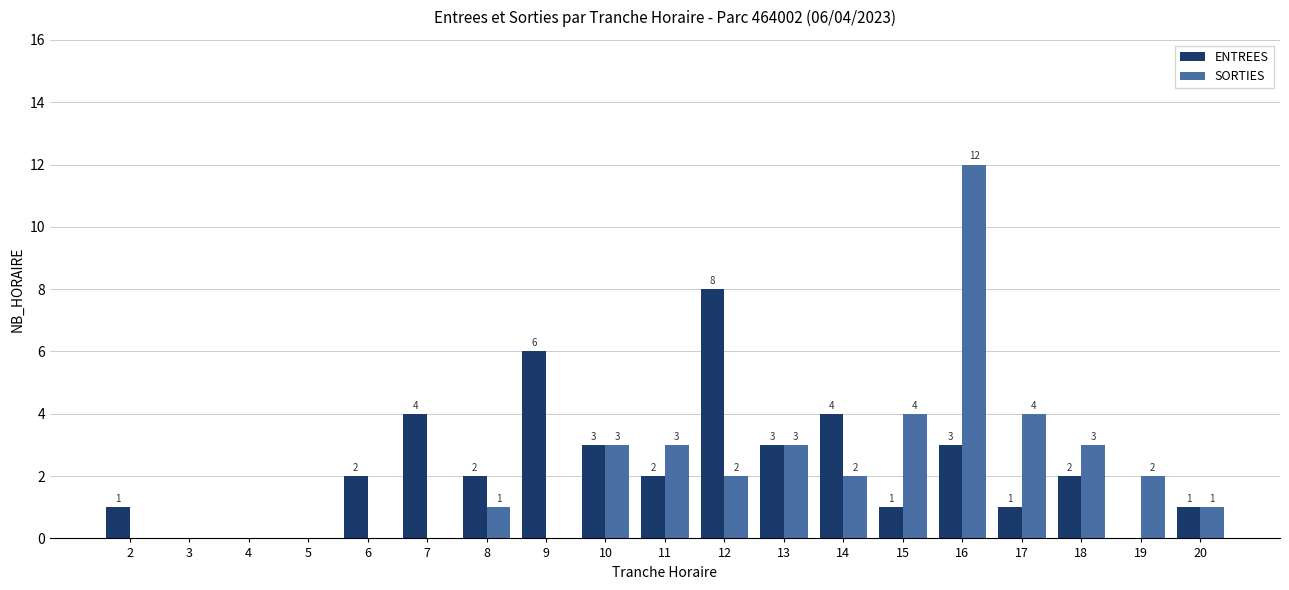

What is the greatest value displayed?

12